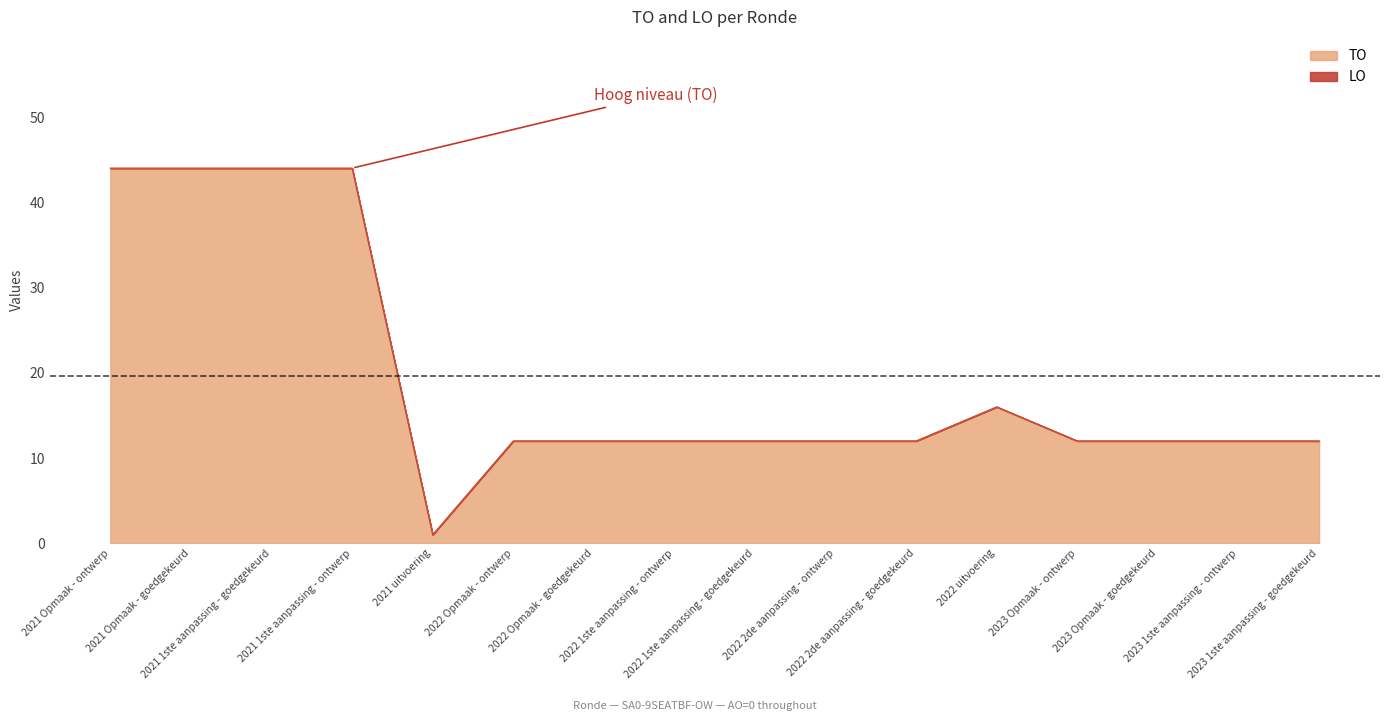

Is it true that the value at 2022 Opmaak - goedgekeurd is 12?

True